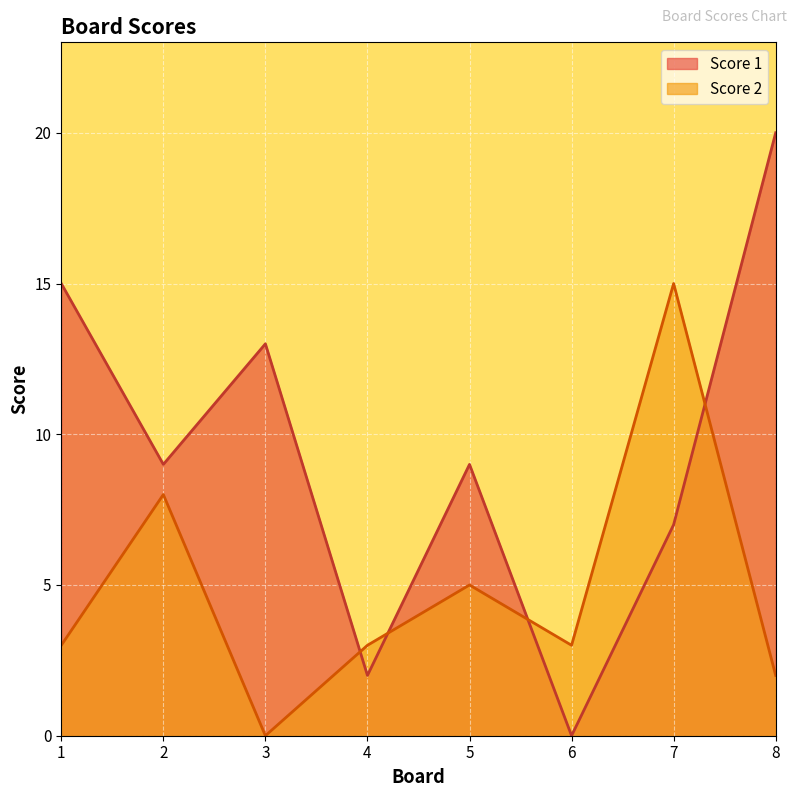

Does the chart display data point markers on the line(s)?

No